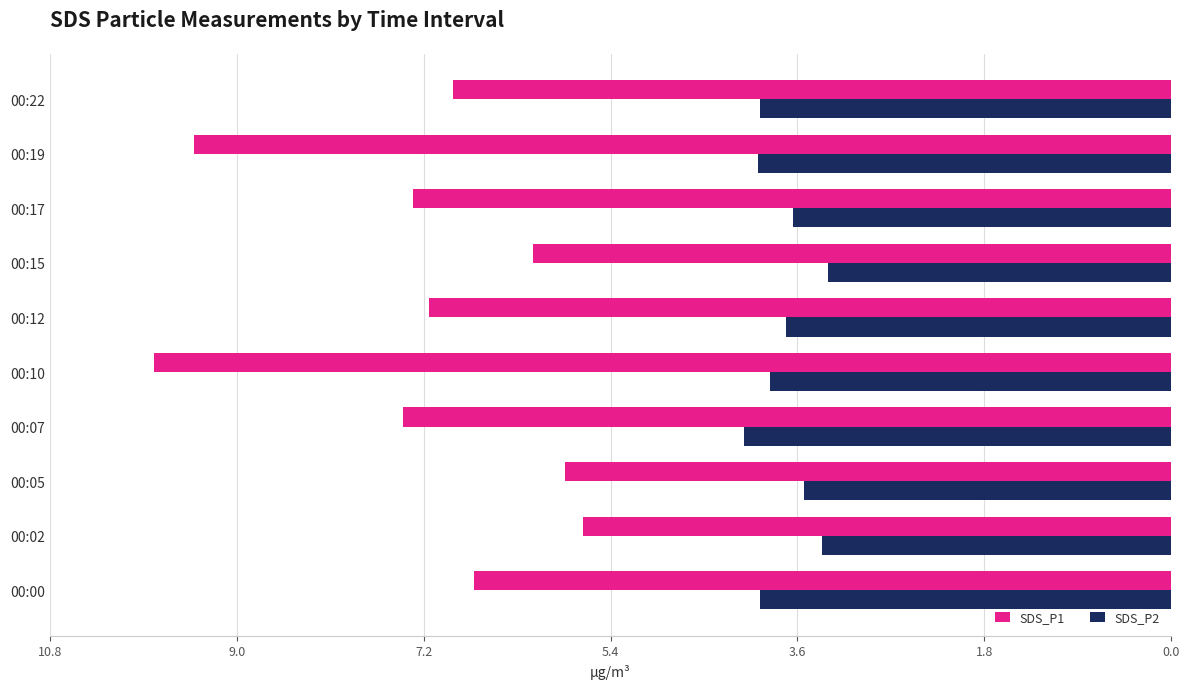

How many groups of bars are there?

10